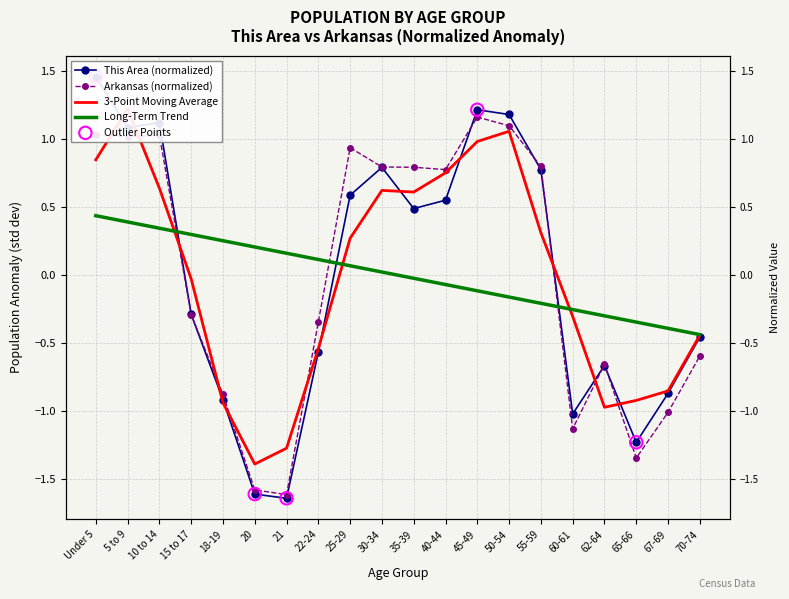

Which series has the largest Y range (max minus min)?

This Area